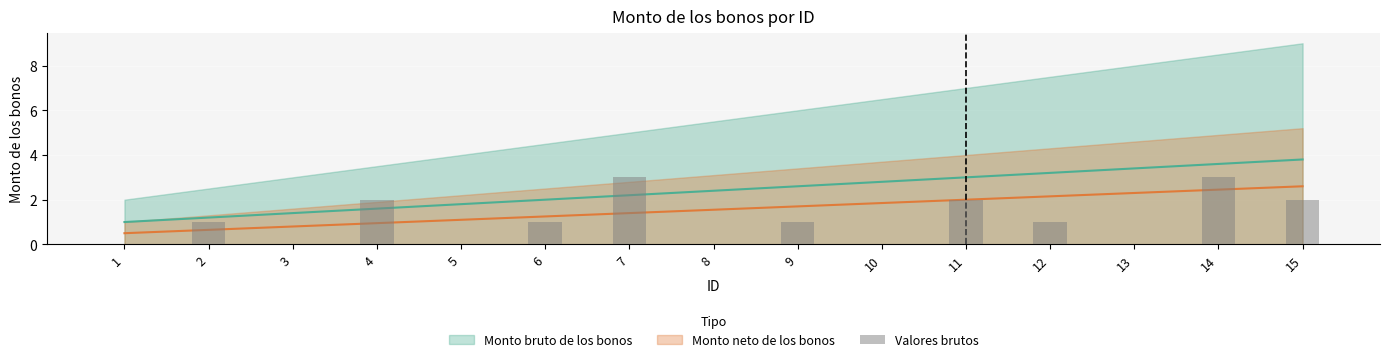

List the labels in order of value, smallest first.

1, 3, 5, 8, 10, 13, 2, 6, 9, 12, 4, 11, 15, 7, 14